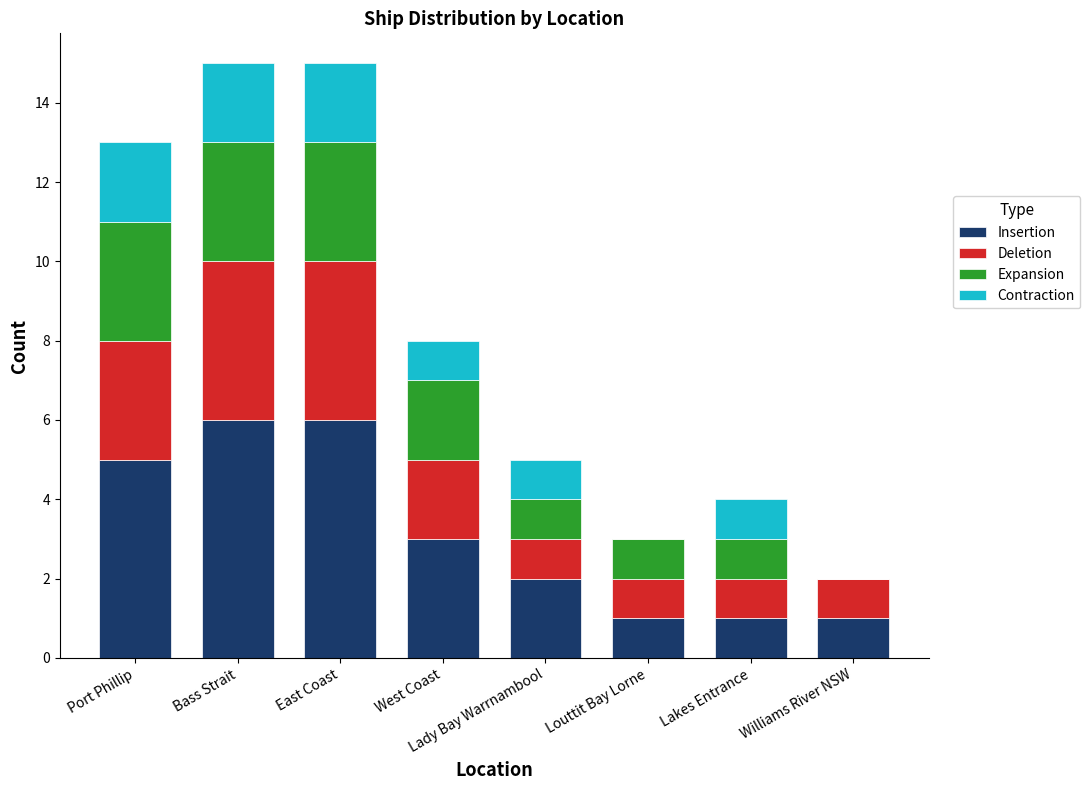

What is the highest value of the Insertion series?

6